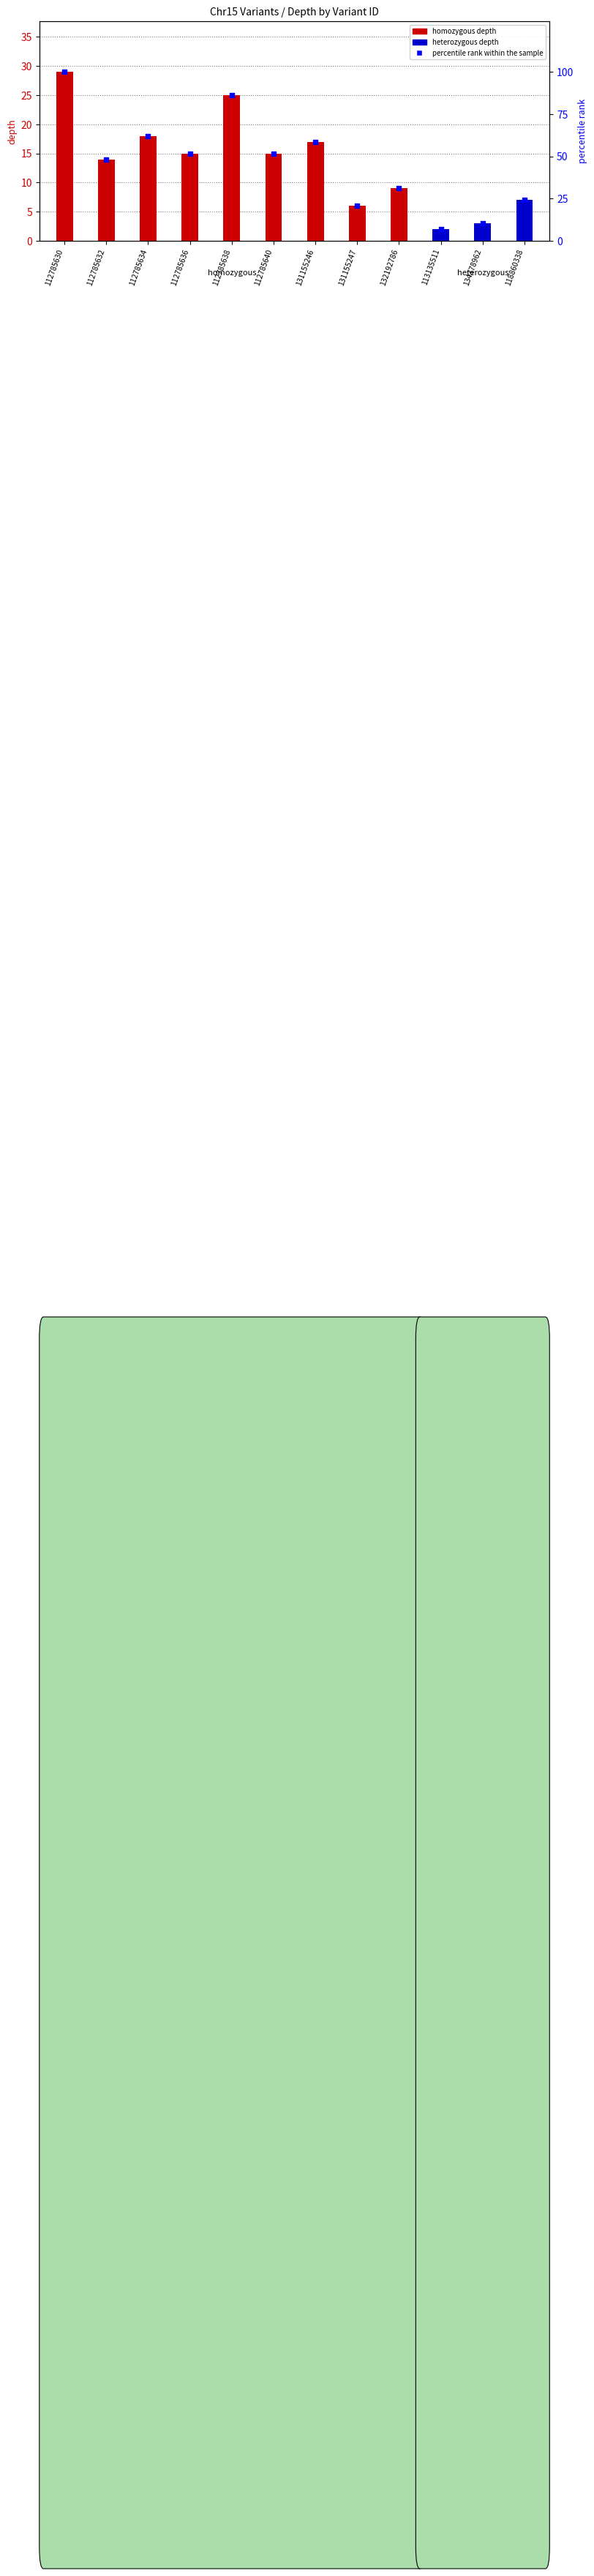

Which has a higher value, 112785630 or 113135511?

112785630